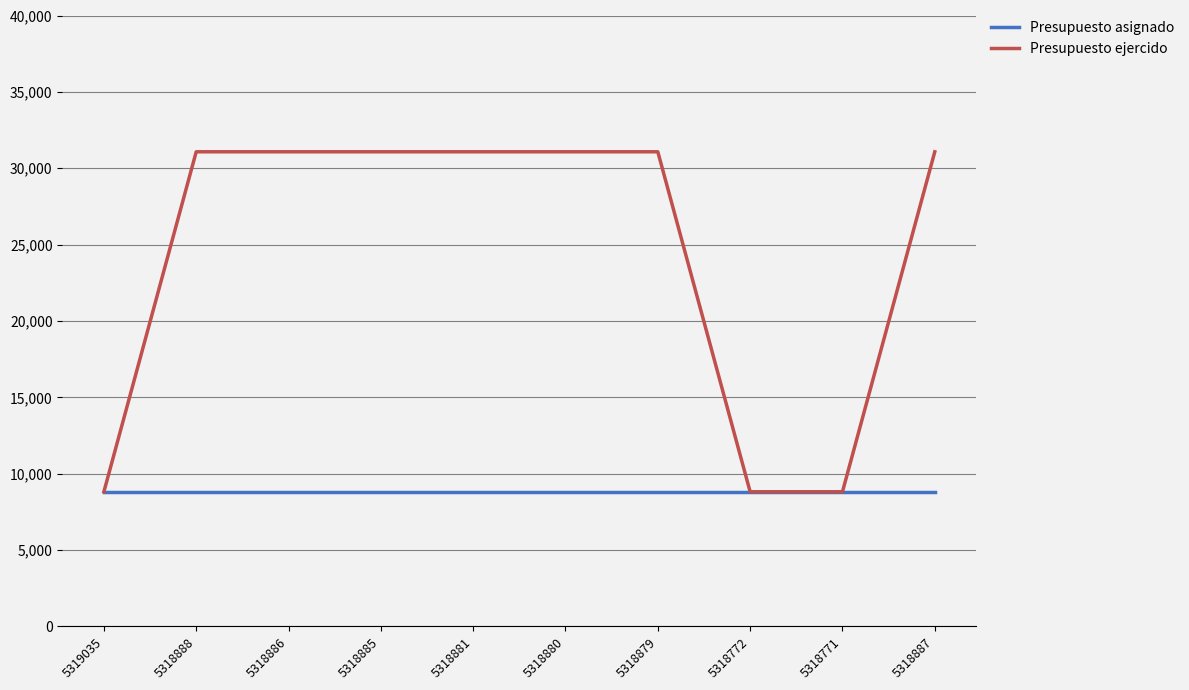

Which series has the largest range (max minus min)?

Presupuesto ejercido